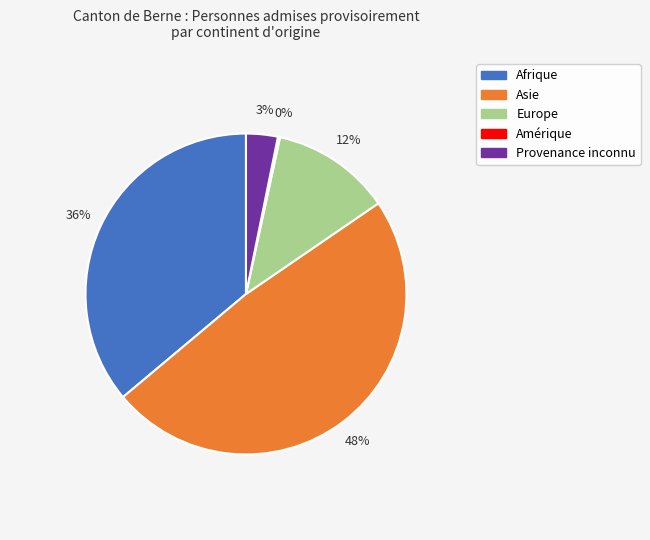

Is there any slice that represents more than half of the pie?

No